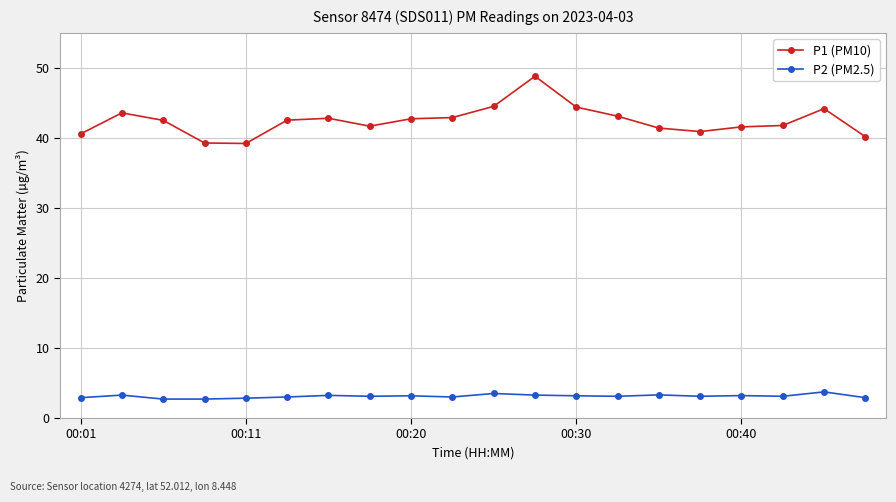

At how many categories does at least one series exceed 31?

20